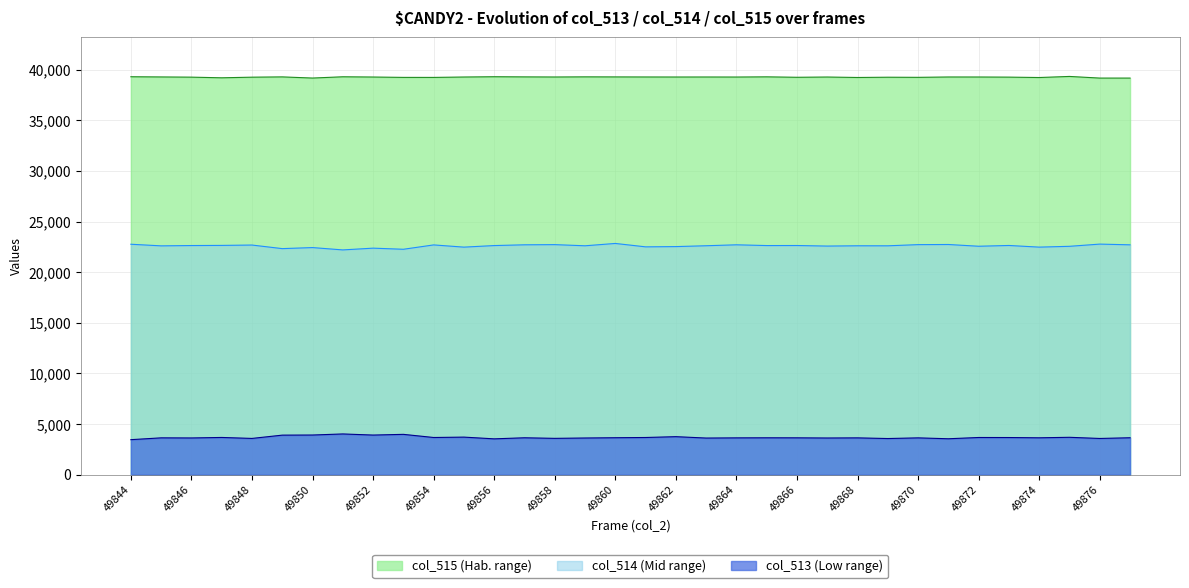

Which series has the largest total across all categories?

col_515